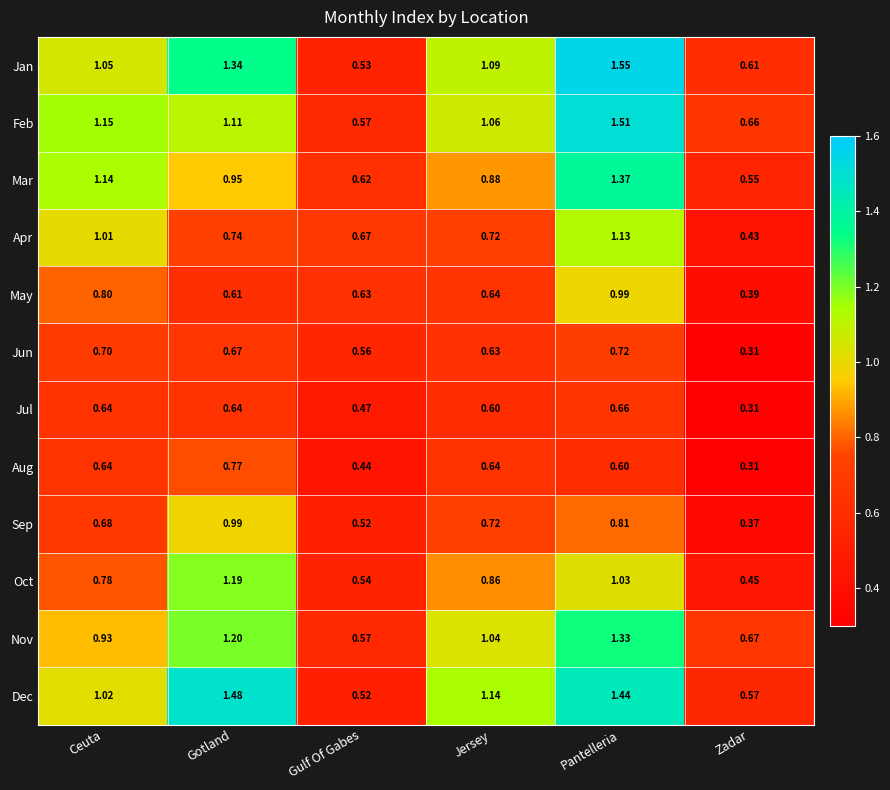

Between Ceuta and Gulf Of Gabes, which series saw the biggest shift?

Feb